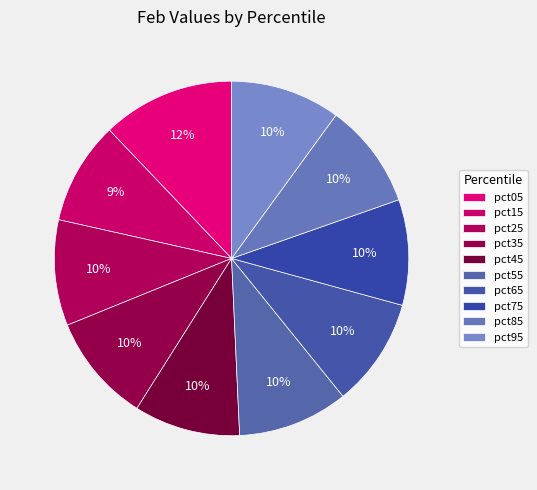

What is the largest slice in the pie chart?

pct05